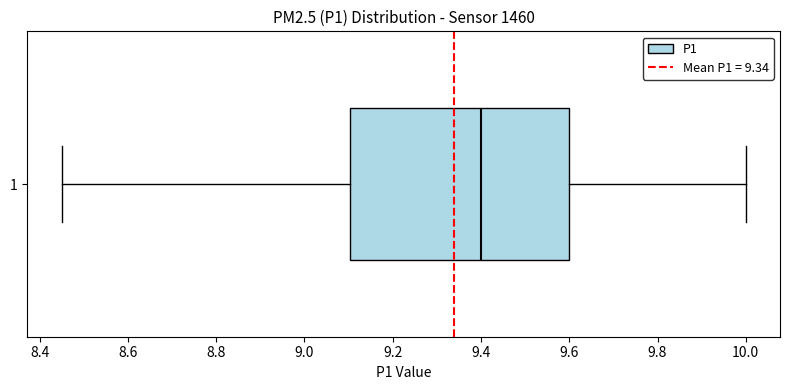

Read this box plot against the x-axis: the position of the median line, the range covered by the box, and the ends of both whiskers. The values are not printed on the chart, so give them approximately, as read against the axis.

median 9.40, box 9.10 to 9.60, whiskers 8.46 to 10.00